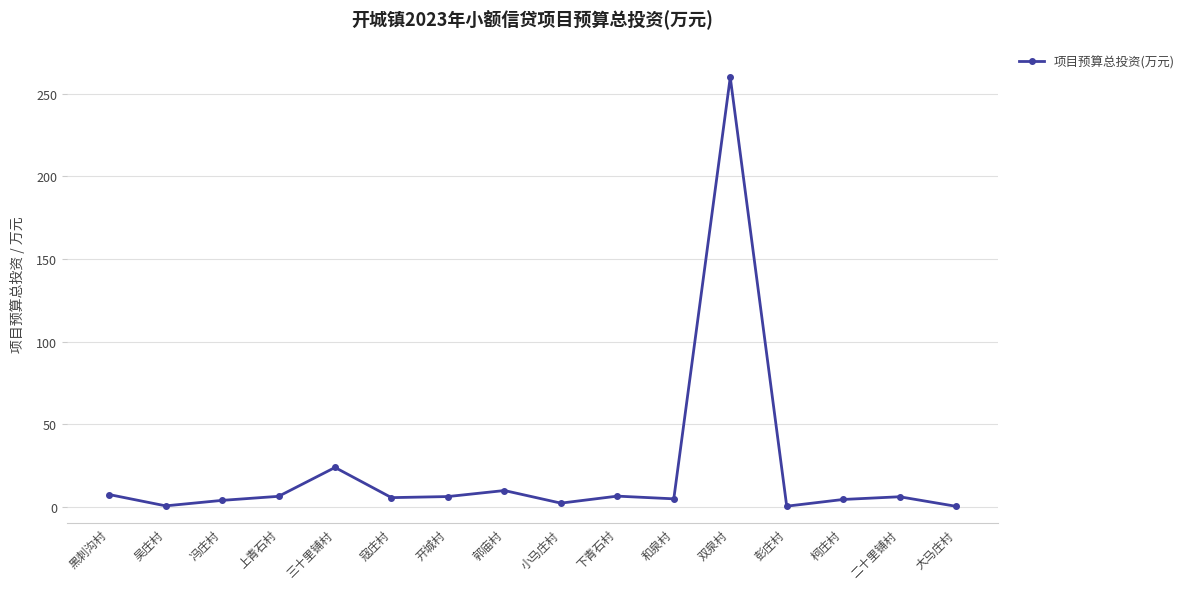

Between 冯庄村 and 郭庙村, which is larger?

郭庙村